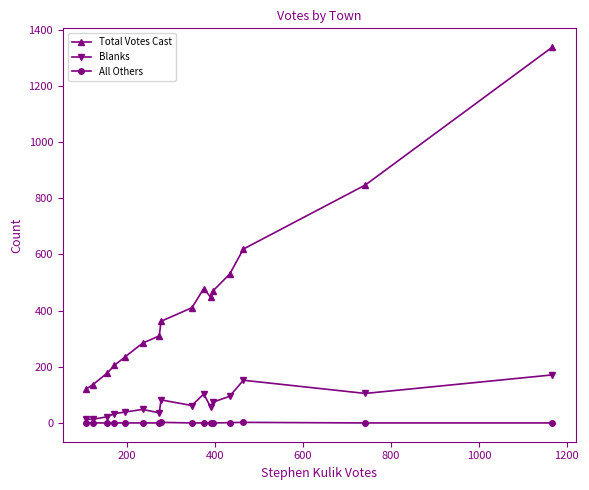

List the series in order of their overall mean, lowest first.

All Others, Blanks, Total Votes Cast